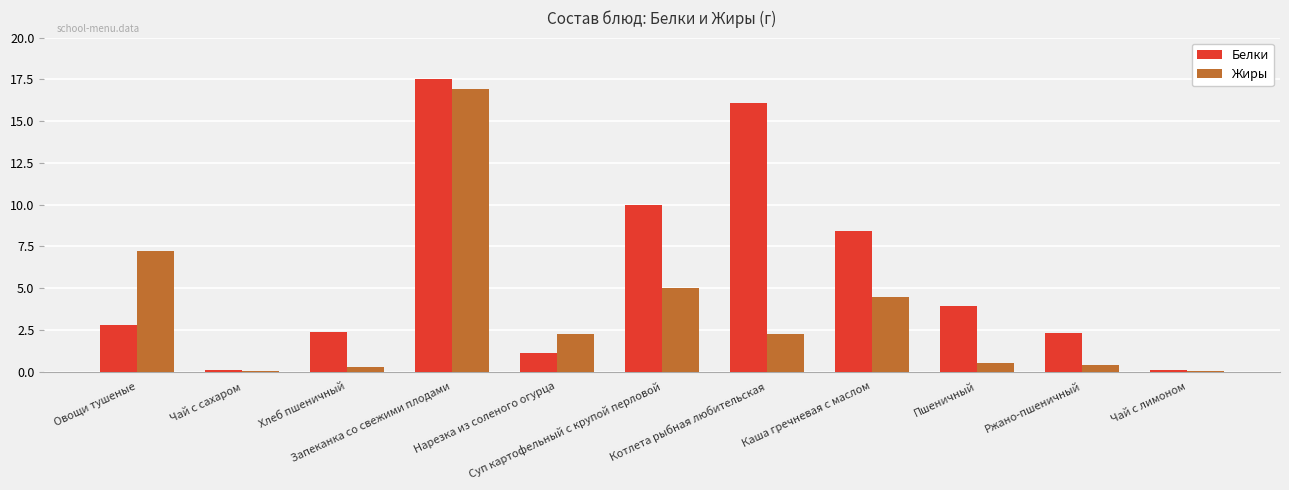

Which series has the largest total across all categories?

Белки